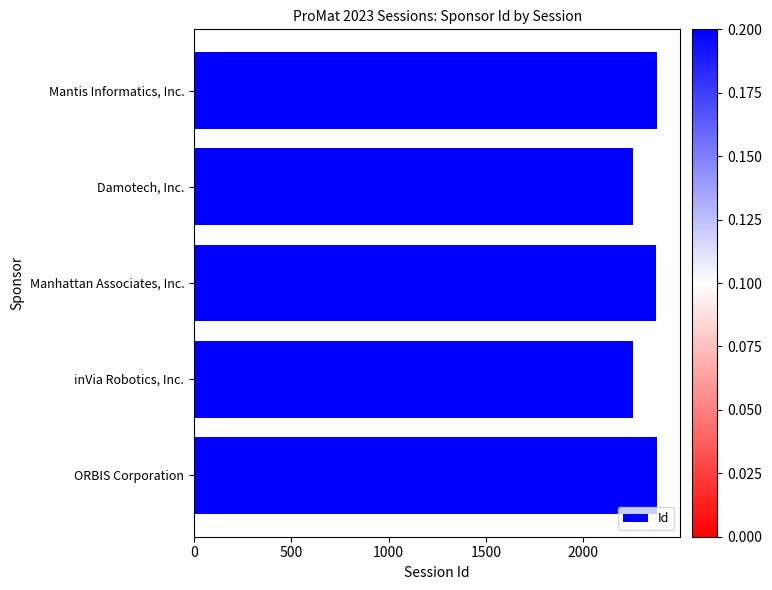

What is the difference between the second highest and minimum values?

124